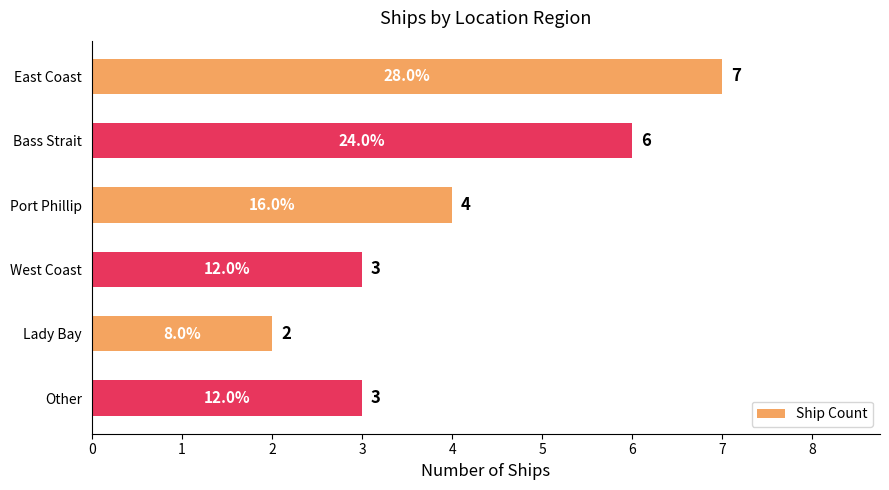

What position from the bottom is Bass Strait?

5